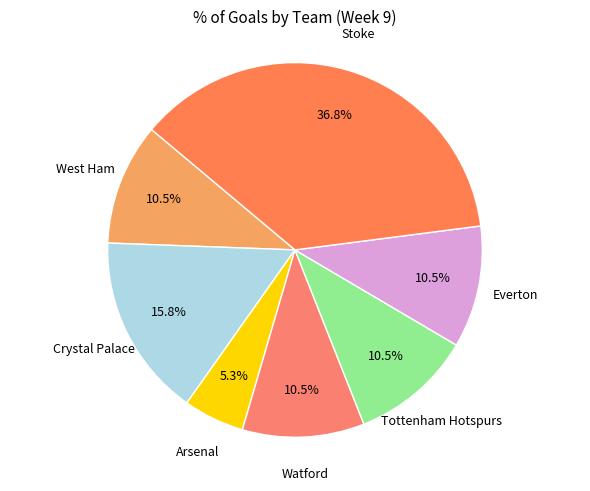

Count the number of slices in the pie.

7